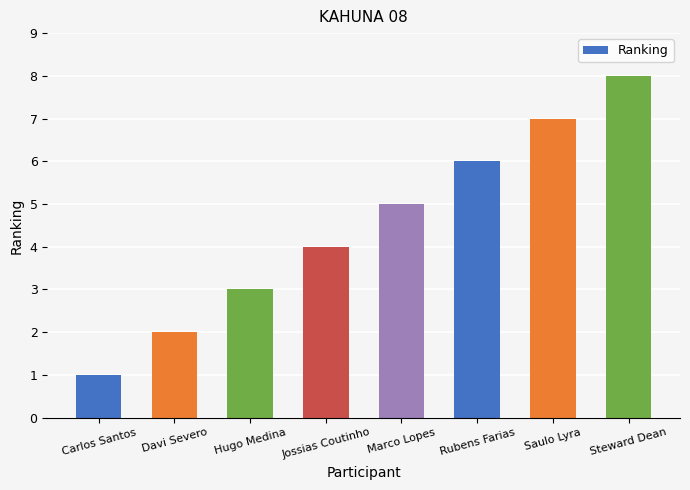

How many bars are there in total?

8